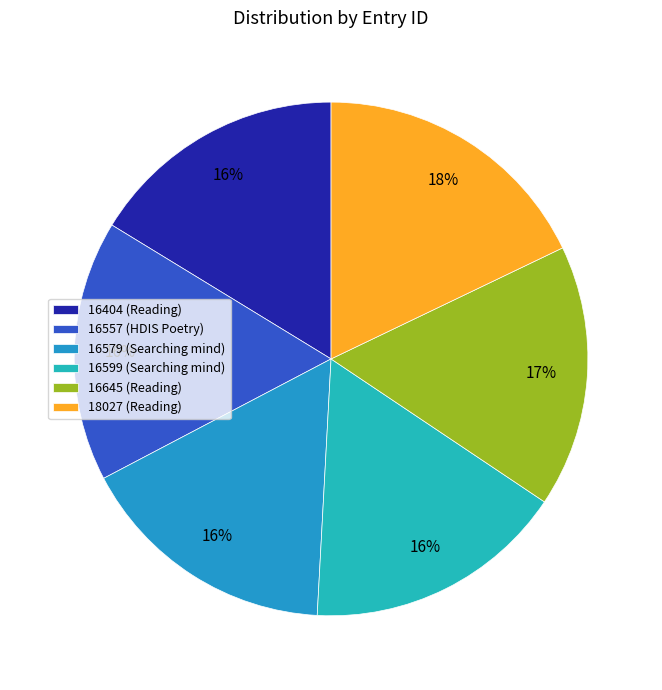

Count the number of slices in the pie.

6